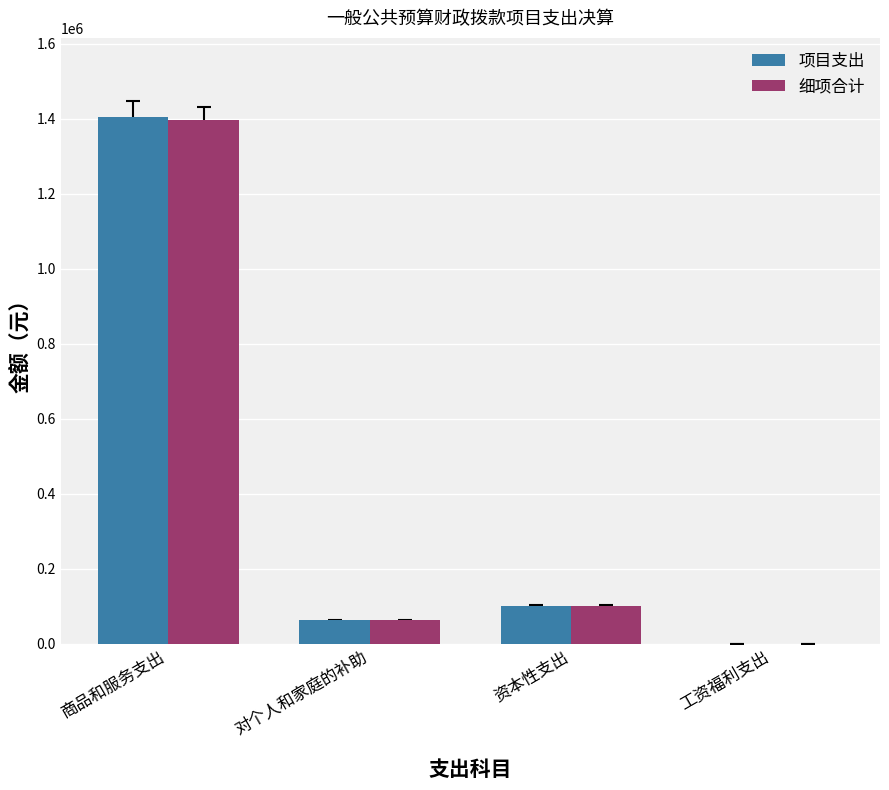

Between 商品和服务支出 and 资本性支出, which series saw the biggest shift?

项目支出